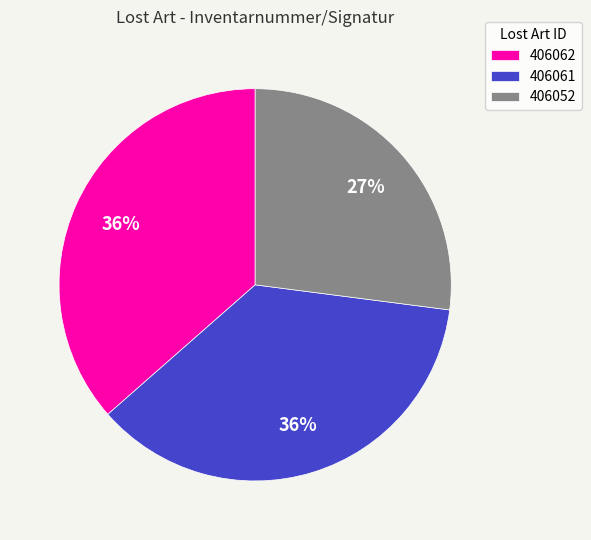

How many segments does this pie chart have?

3